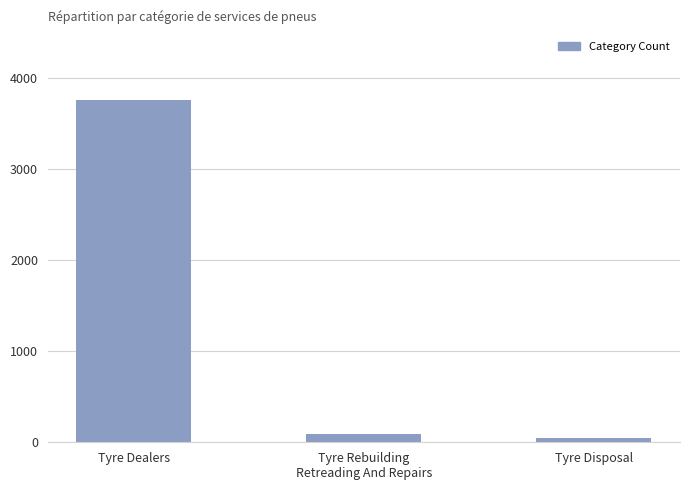

Which category has the highest value across all series?

Tyre Dealers